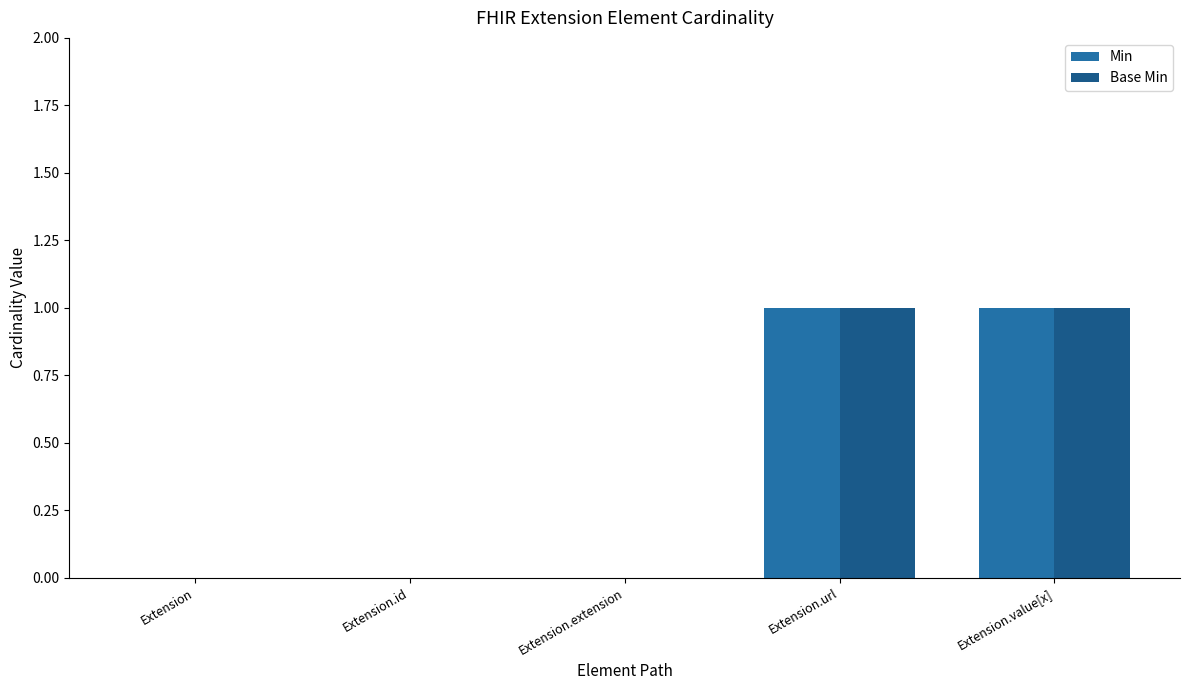

Which category has the highest value across all series?

Extension.url